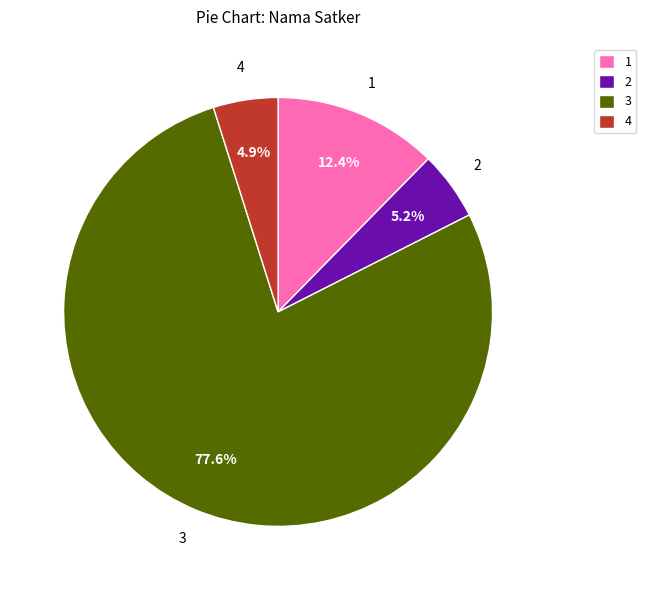

Which category has the biggest portion of the pie?

3